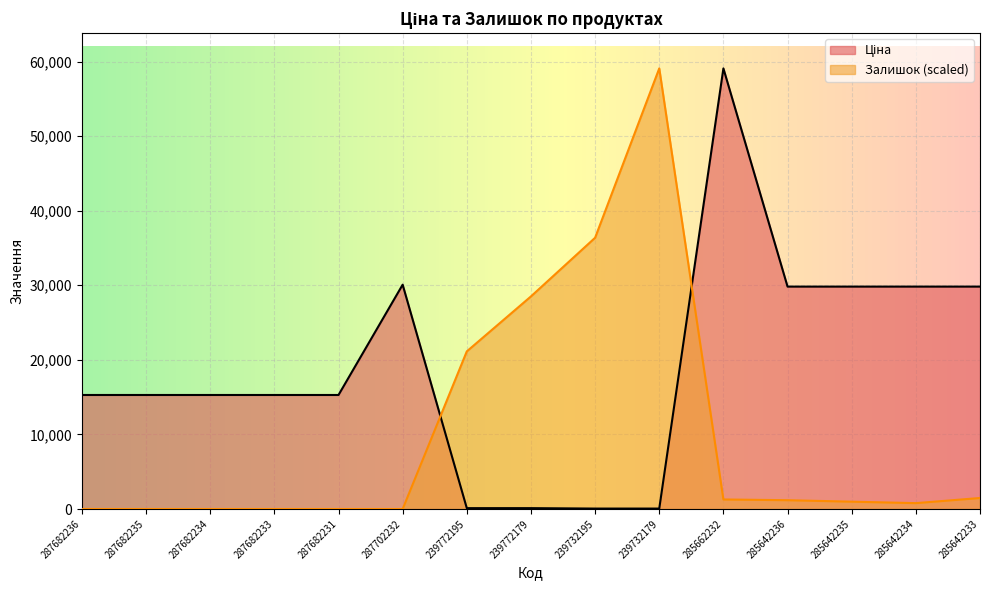

In Залишок, how many points are lower than both neighbors (excluding endpoints)?

1